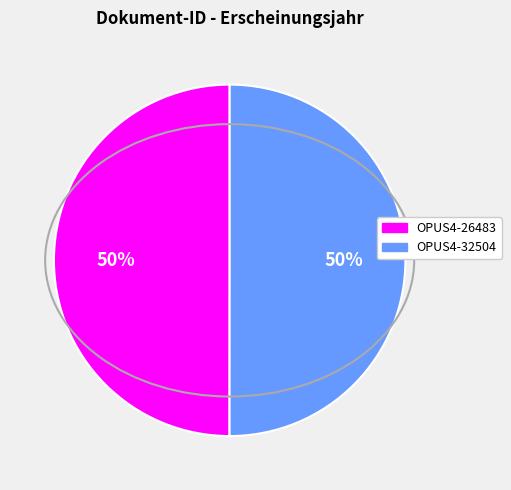

How many slices are in this pie chart?

2